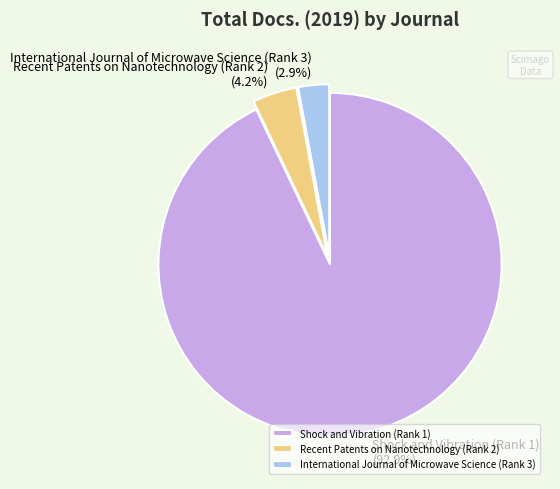

To the nearest percent, what is the combined percentage of Shock and Vibration (Rank 1) and Recent Patents on Nanotechnology (Rank 2)?

97%